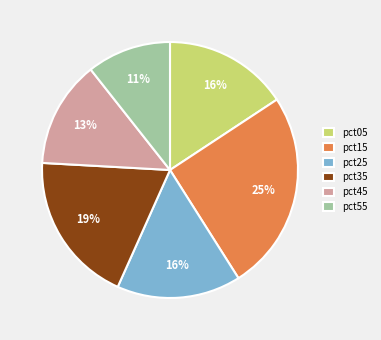

Between pct05 and pct45, which is larger?

pct05